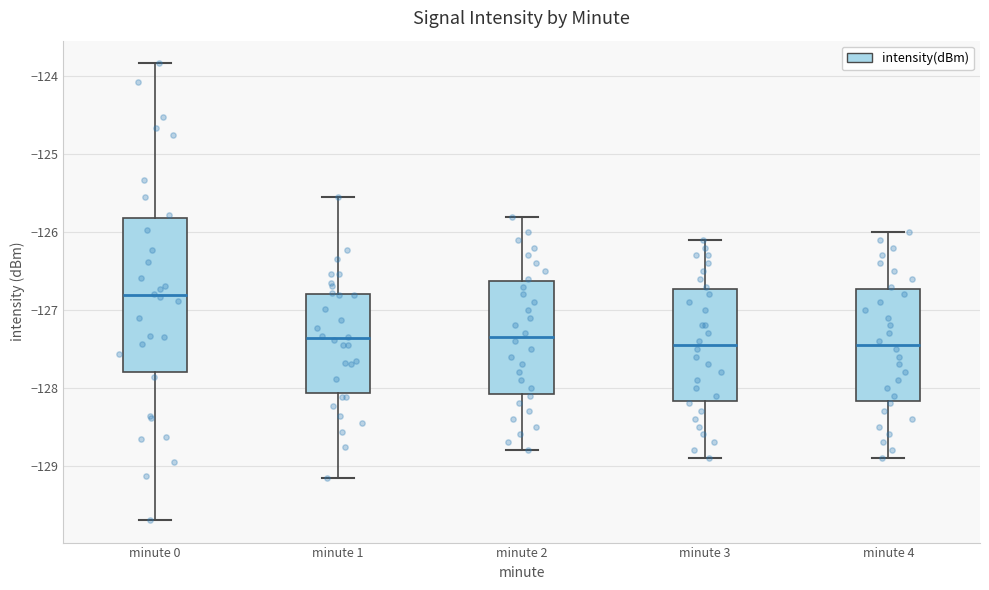

Reading left to right, read every box against the y-axis: the position of its median line, the range the box covers, and the ends of its whiskers. The values are not printed on the chart, so give them approximately, as read against the axis.

minute 0: median -126.8, box -127.8 to -125.8, whiskers -129.7 to -123.8
minute 1: median -127.4, box -128.1 to -126.8, whiskers -129.2 to -125.6
minute 2: median -127.3, box -128.1 to -126.6, whiskers -128.8 to -125.8
minute 3: median -127.4, box -128.2 to -126.7, whiskers -128.9 to -126.1
minute 4: median -127.4, box -128.2 to -126.7, whiskers -128.9 to -126.0